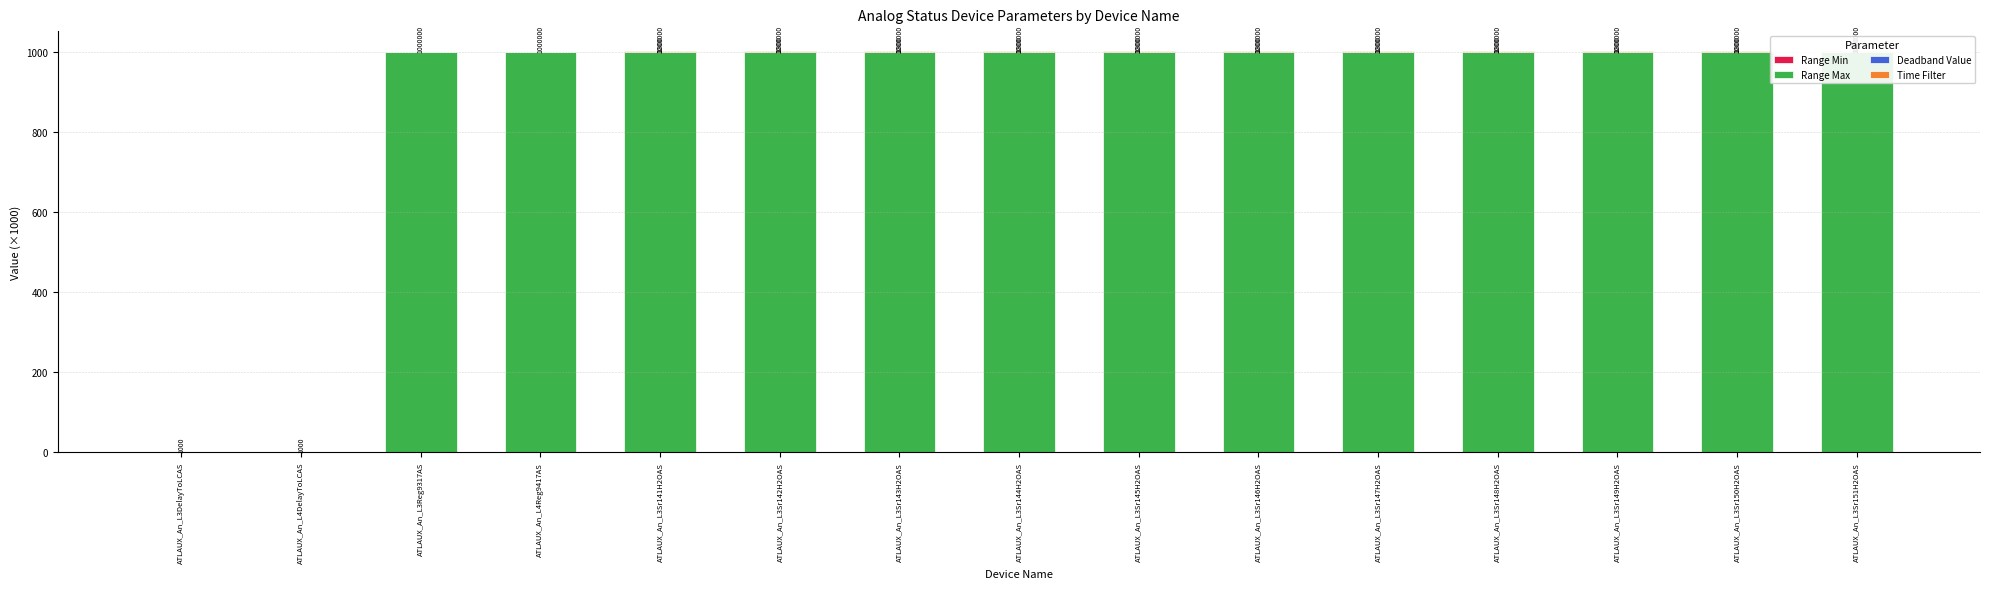

What is the difference between the maximum and minimum values in the Range Max series?

999.0